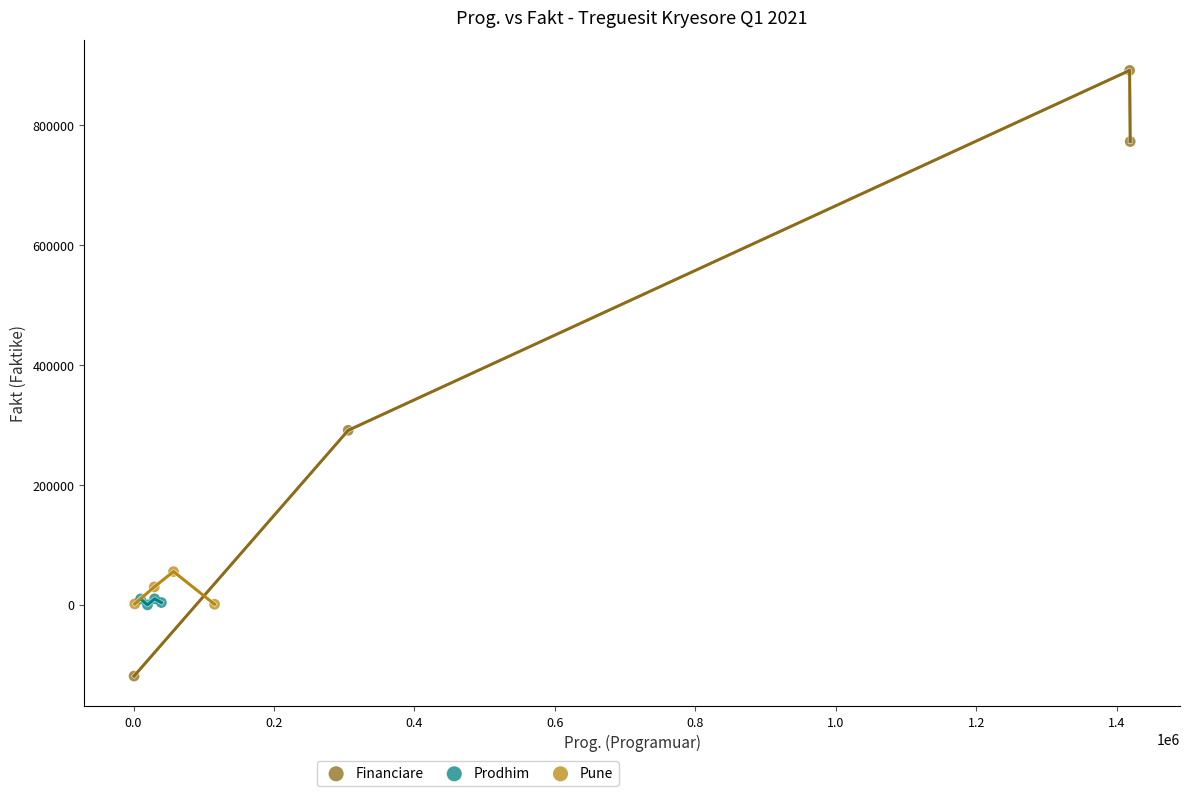

Which series contains the lowest Y value?

Financiare